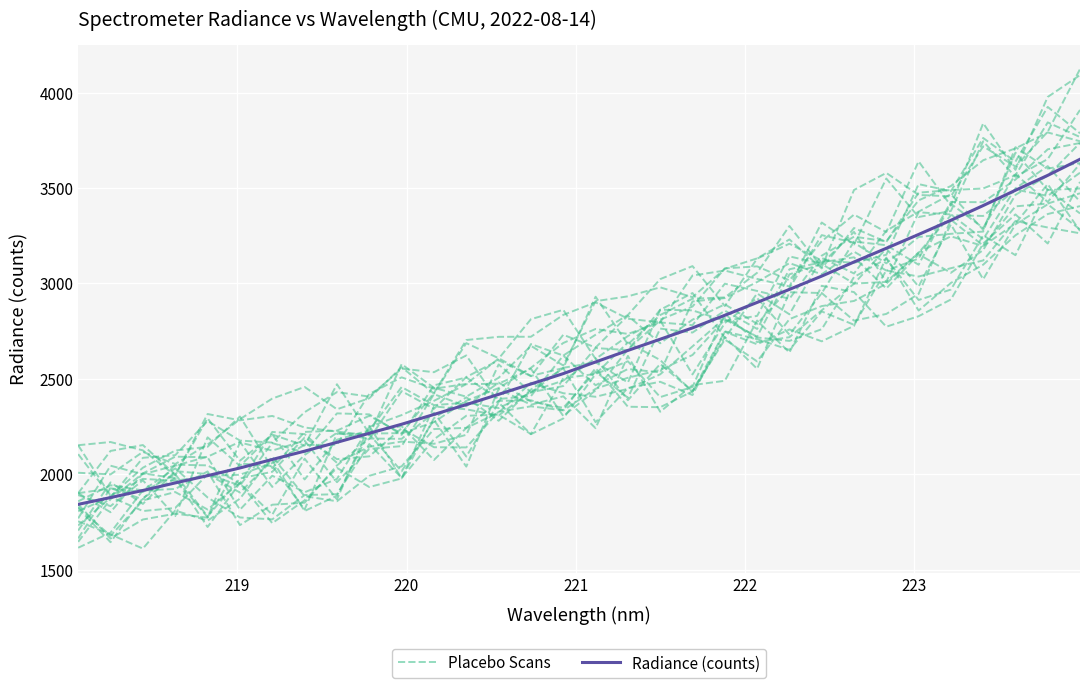

How many lines are shown in the chart?

2